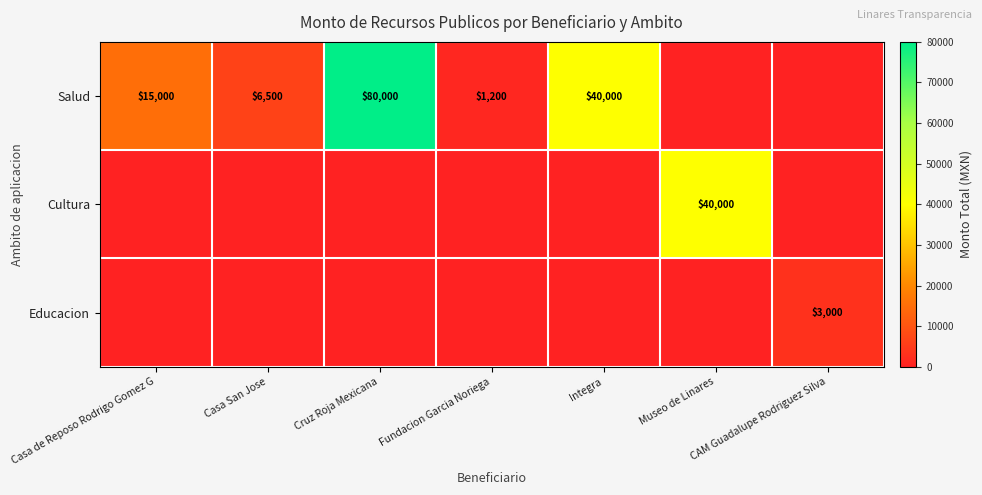

Is it true that Salud equals 23987 at Casa de Reposo Rodrigo Gomez G?

False